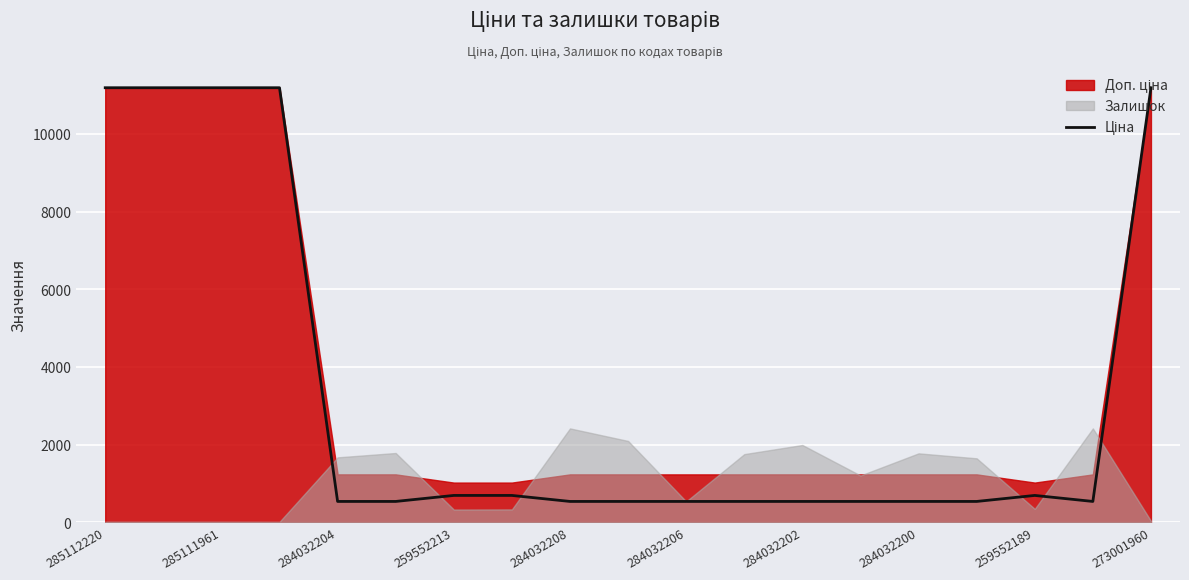

How many points are lower than both their immediate neighbors (excluding endpoints)?

1